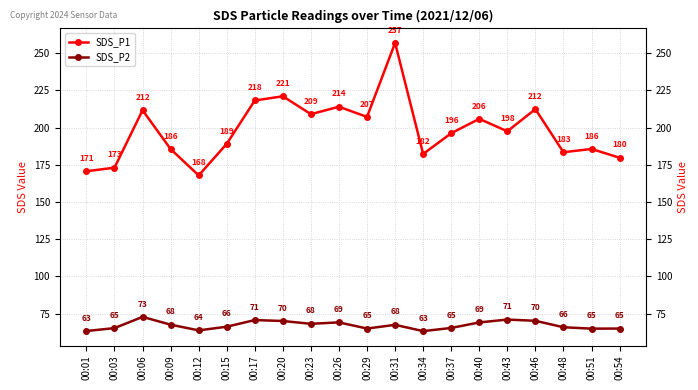

Which series has the largest total across all categories?

SDS_P1